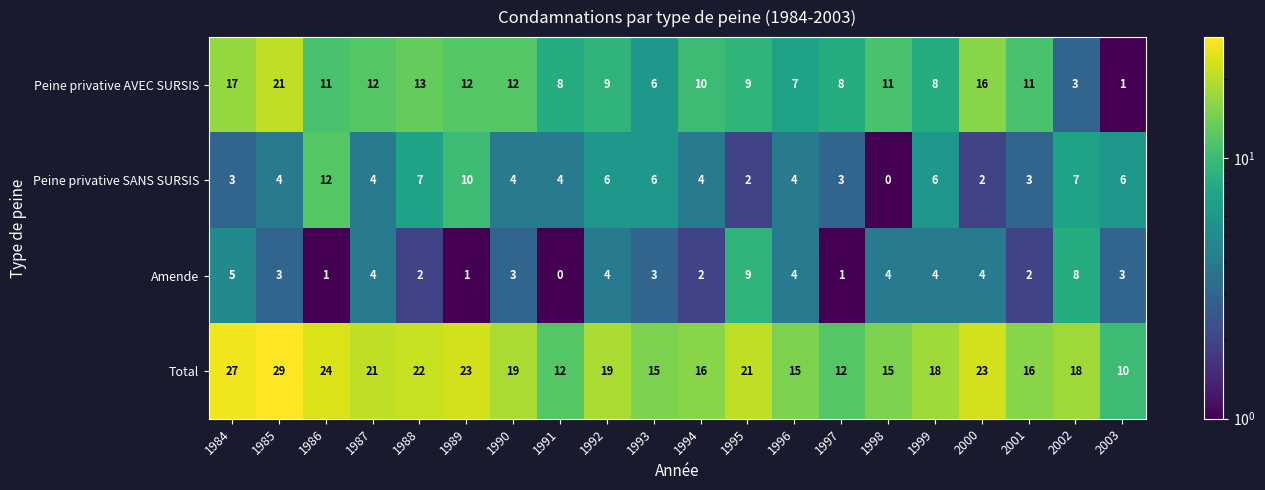

At which category is the sum across all series the highest?

1985